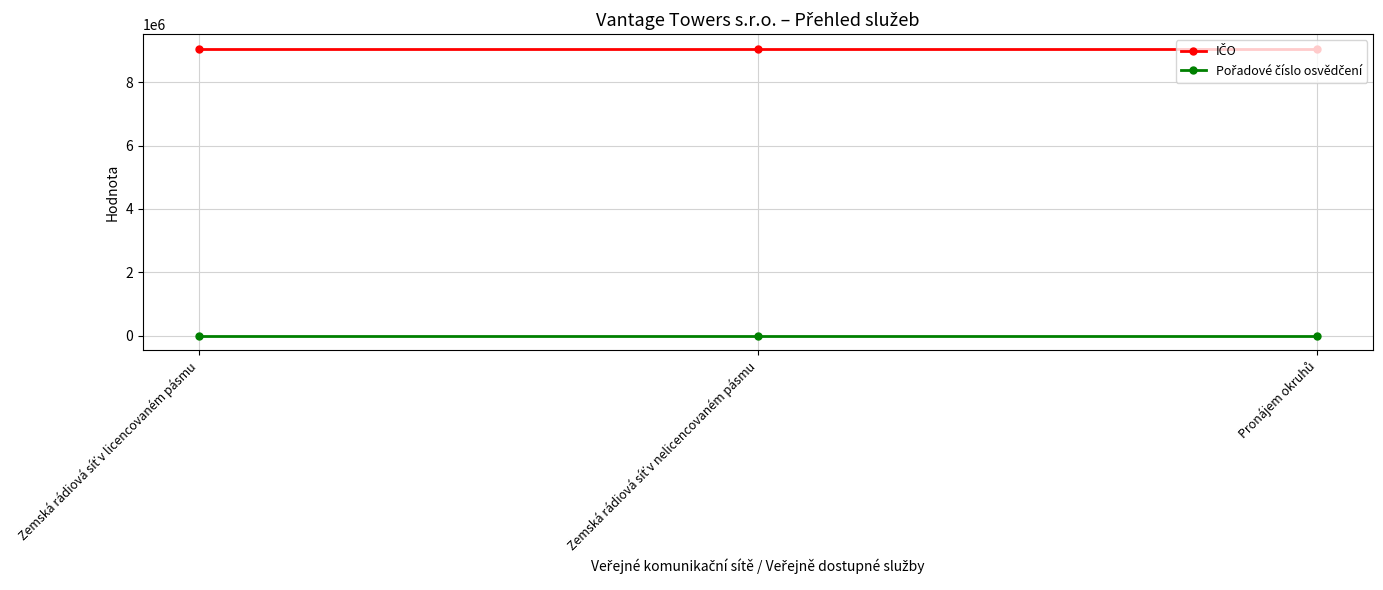

What is the greatest value displayed?

9056009